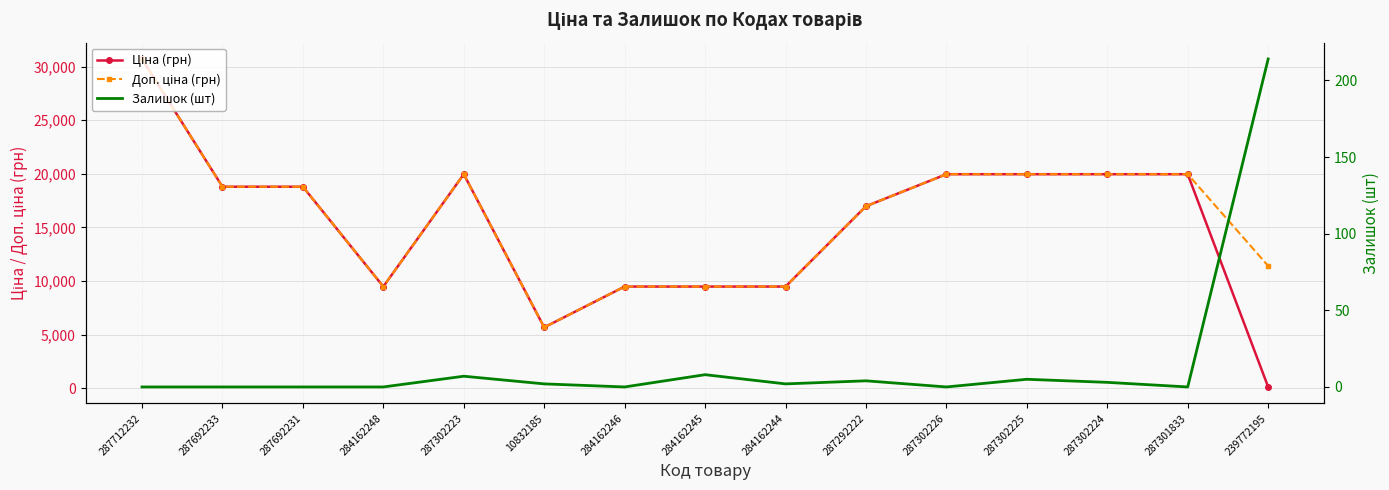

What is the difference between the highest and lowest values at 287692233?

18796.8